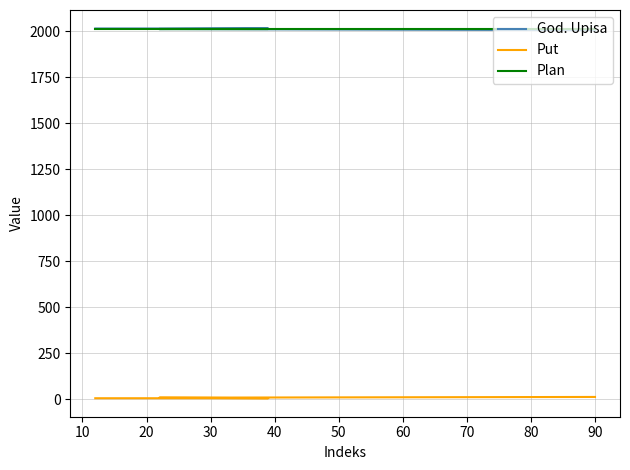

Reading left to right, extract all data points from this chart.

God. Upisa: 2016	2016	2016	2013	2007
Put: 5	5	5	8	12
Plan: 2014	2014	2014	2014	2014